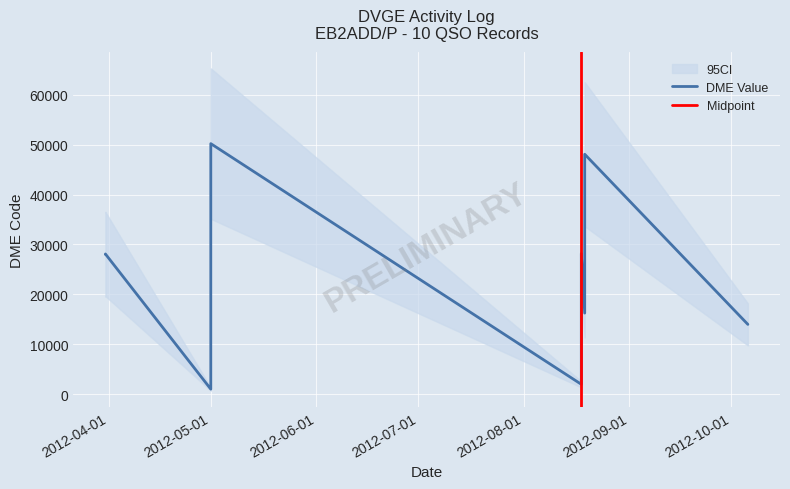

Rank the categories by value from lowest to highest.

01/05/2012, 18/08/2012, 06/10/2012, 19/08/2012, 31/03/2012, 31/03/2012, 18/08/2012, 01/05/2012, 19/08/2012, 01/05/2012